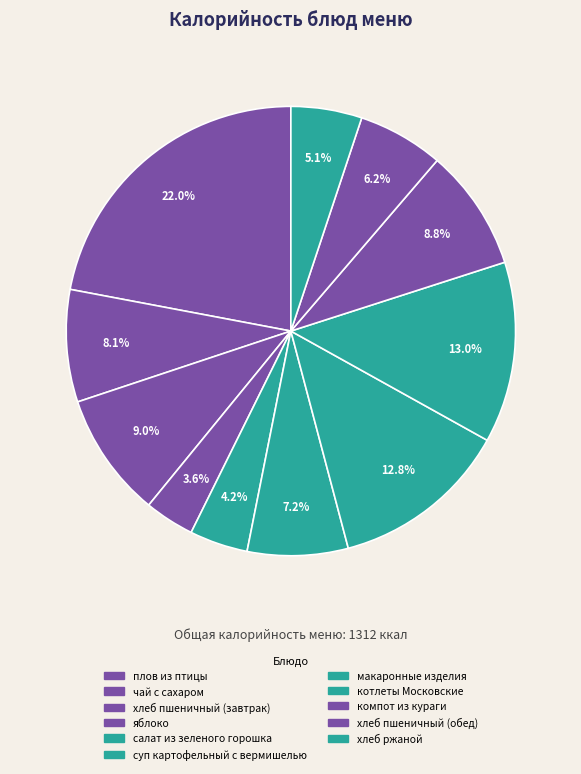

Is it true that макаронные изделия is 13% of the pie?

True